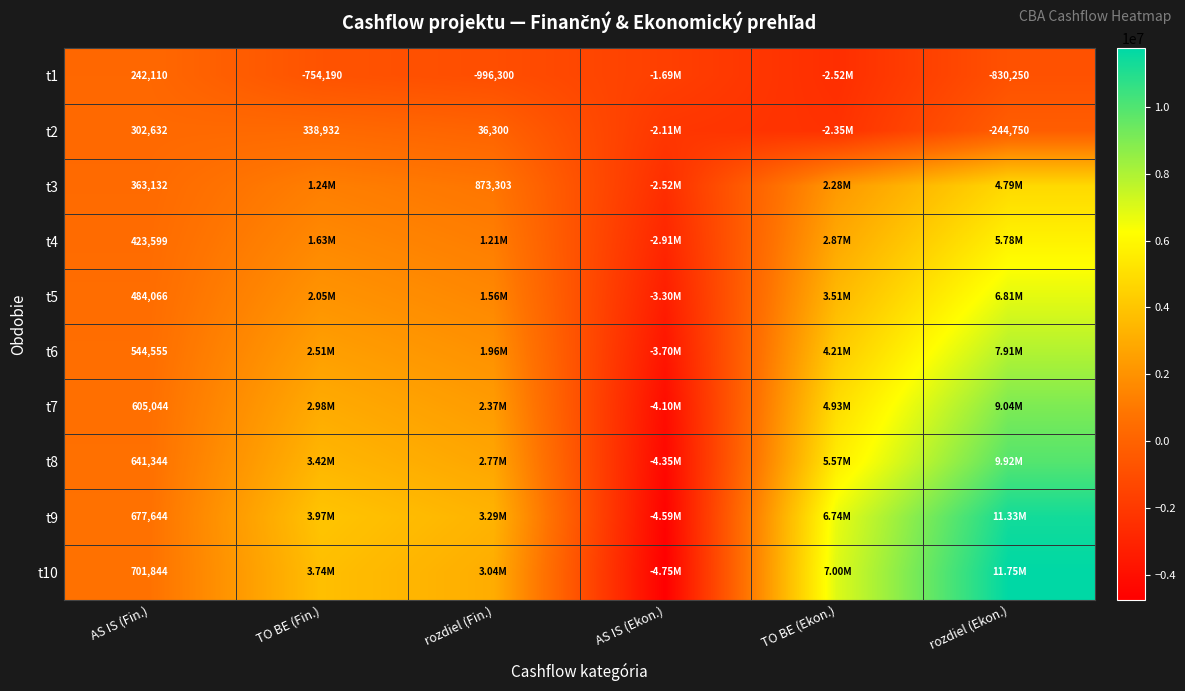

At which category does the chart reach its peak across all series?

rozdiel (Ekon.)